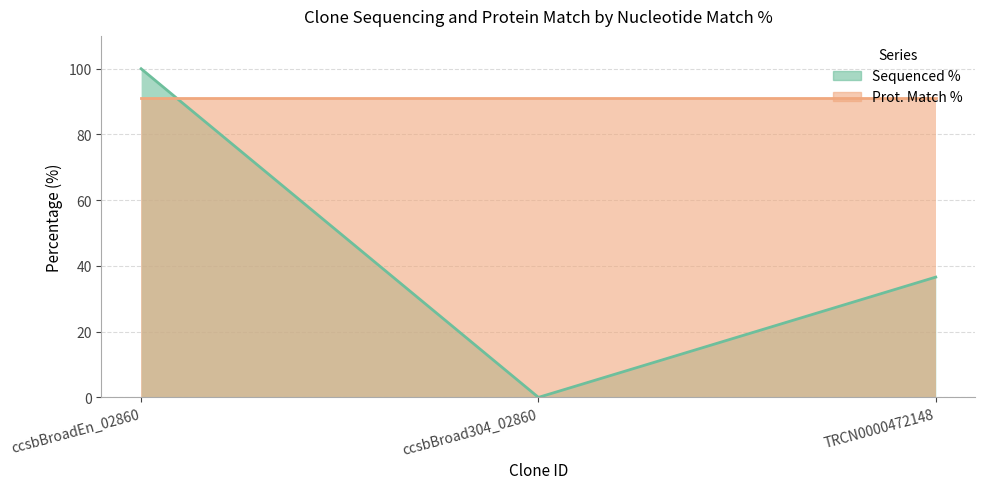

Between ccsbBroad304_02860 and TRCN0000472148, which series saw the biggest shift?

Sequenced %